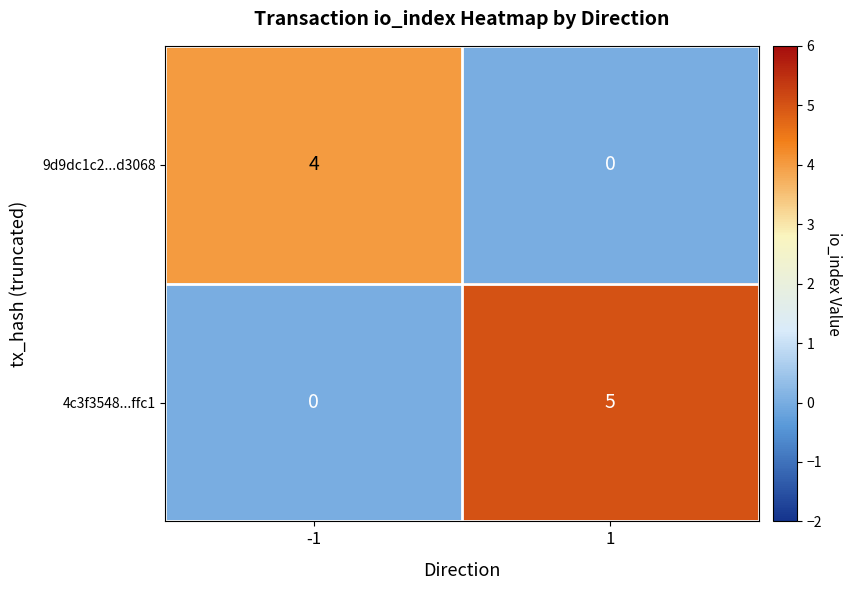

What is the maximum value for 4c3f3548...ffc1?

5